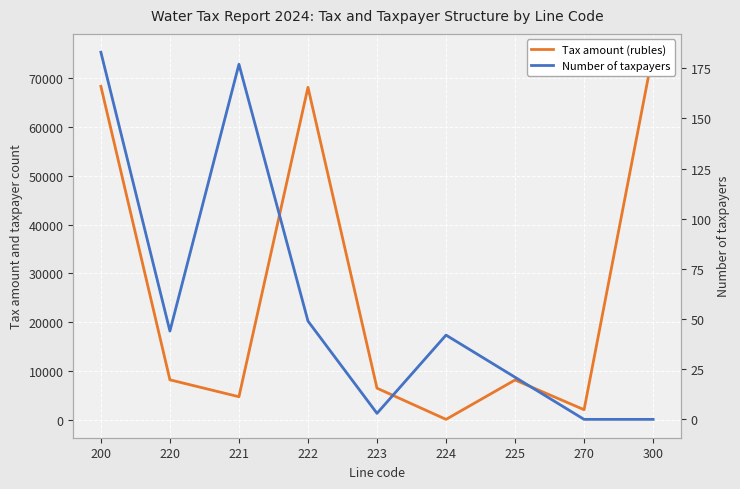

True or false: Tax amount (rubles) and Number of taxpayers cross at least once.

False